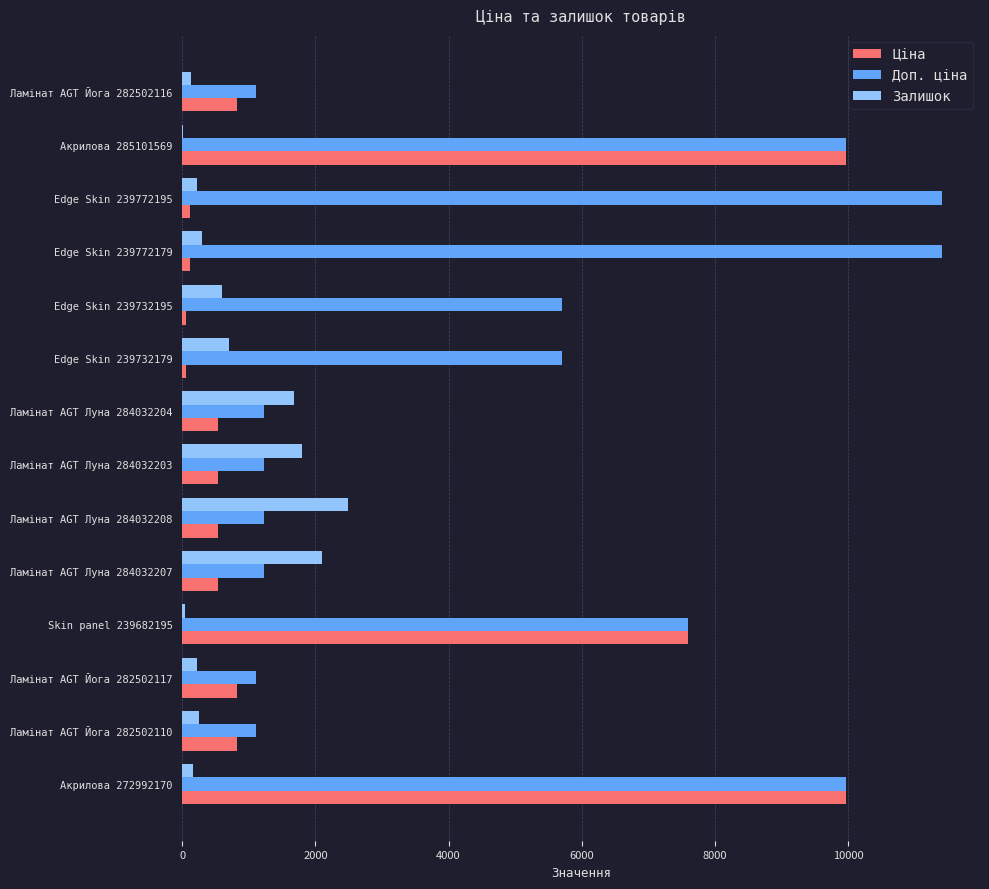

Is the value of Доп. ціна at Ламінат AGT Луна 284032203 greater than the value of Ціна at Ламінат AGT Йога 282502116?

Yes